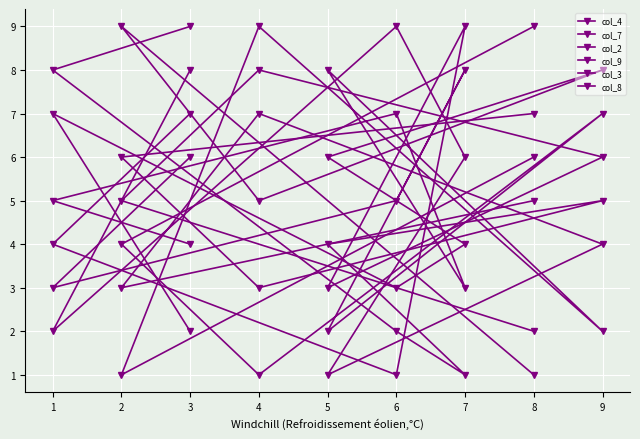

True or false: col_3 has a value of 1 at 9.

False